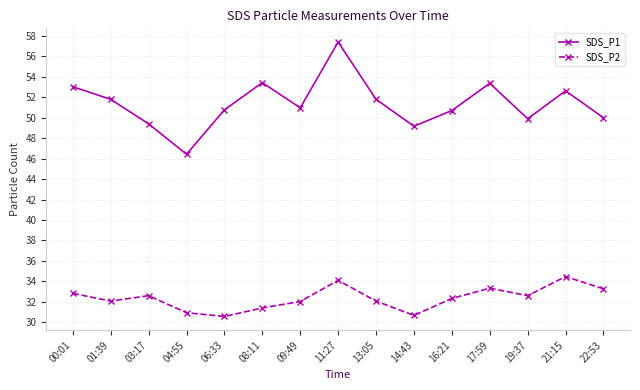

List the series in order of their overall mean, highest first.

SDS_P1, SDS_P2